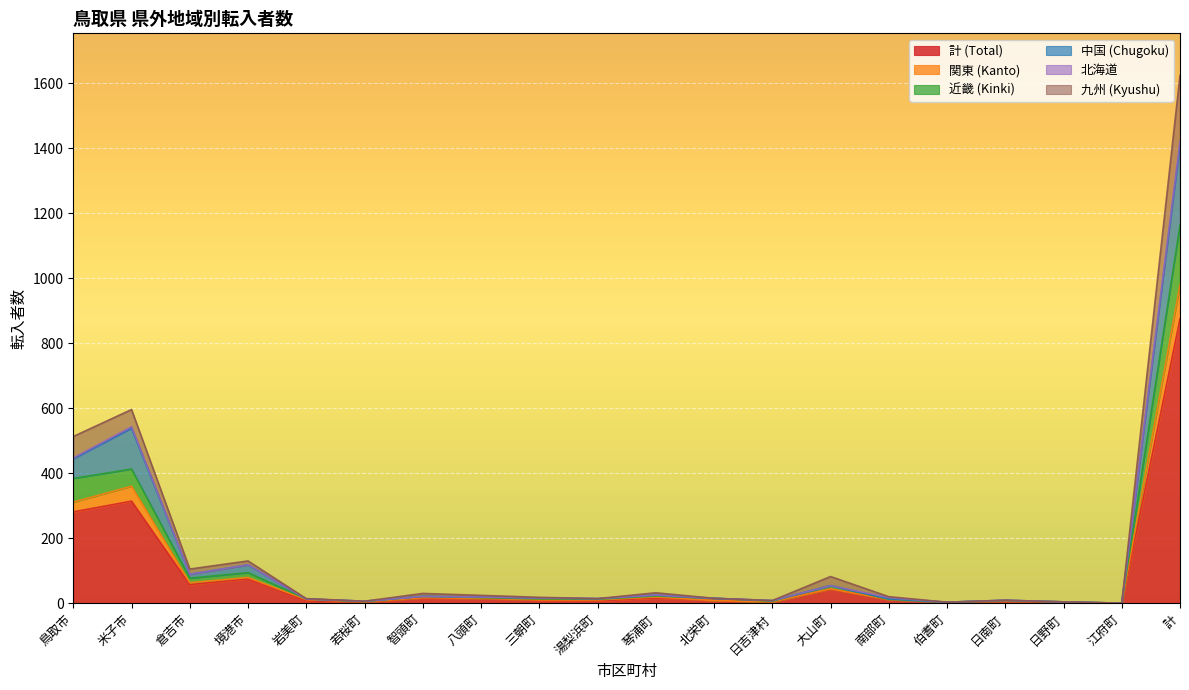

Does the chart display data point markers on the line(s)?

No